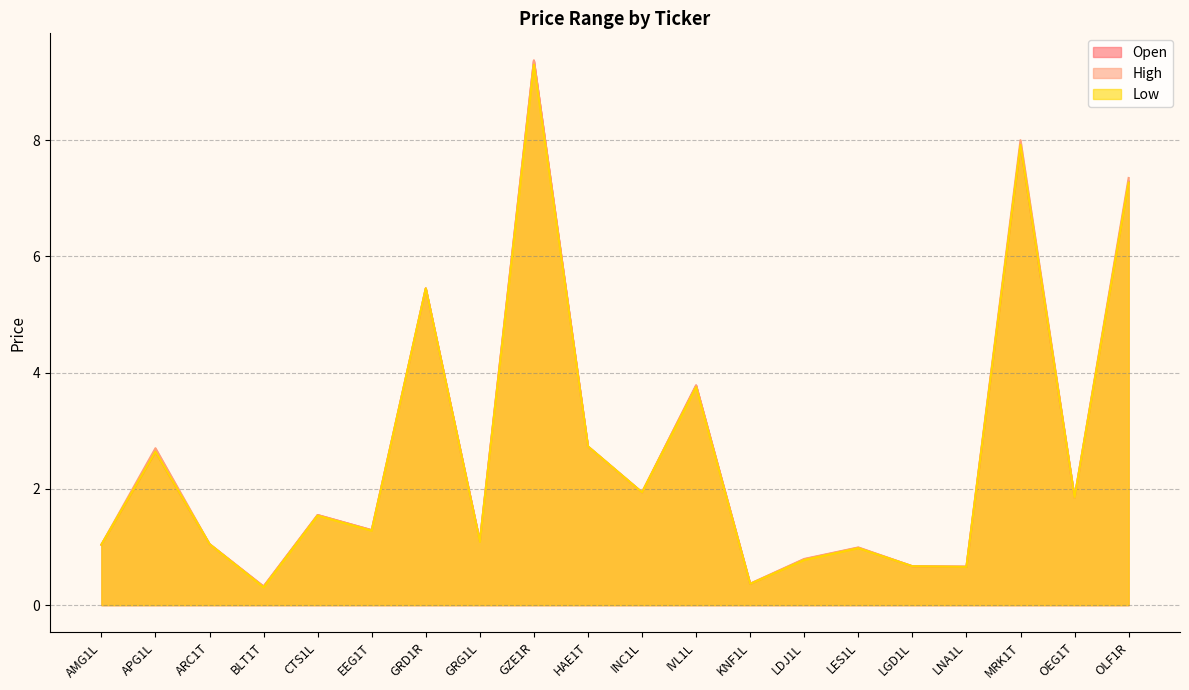

At which category does Open reach its first local valley?

BLT1T